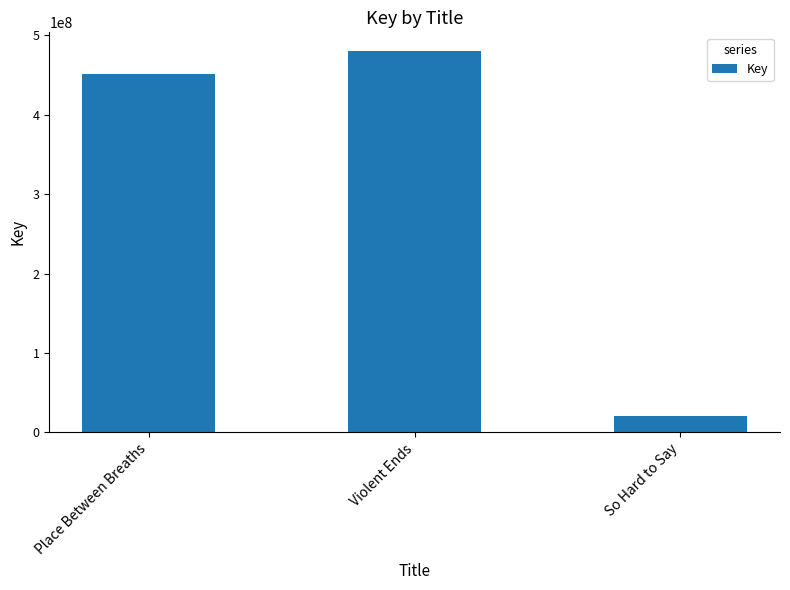

How many values are below 451662050?

1